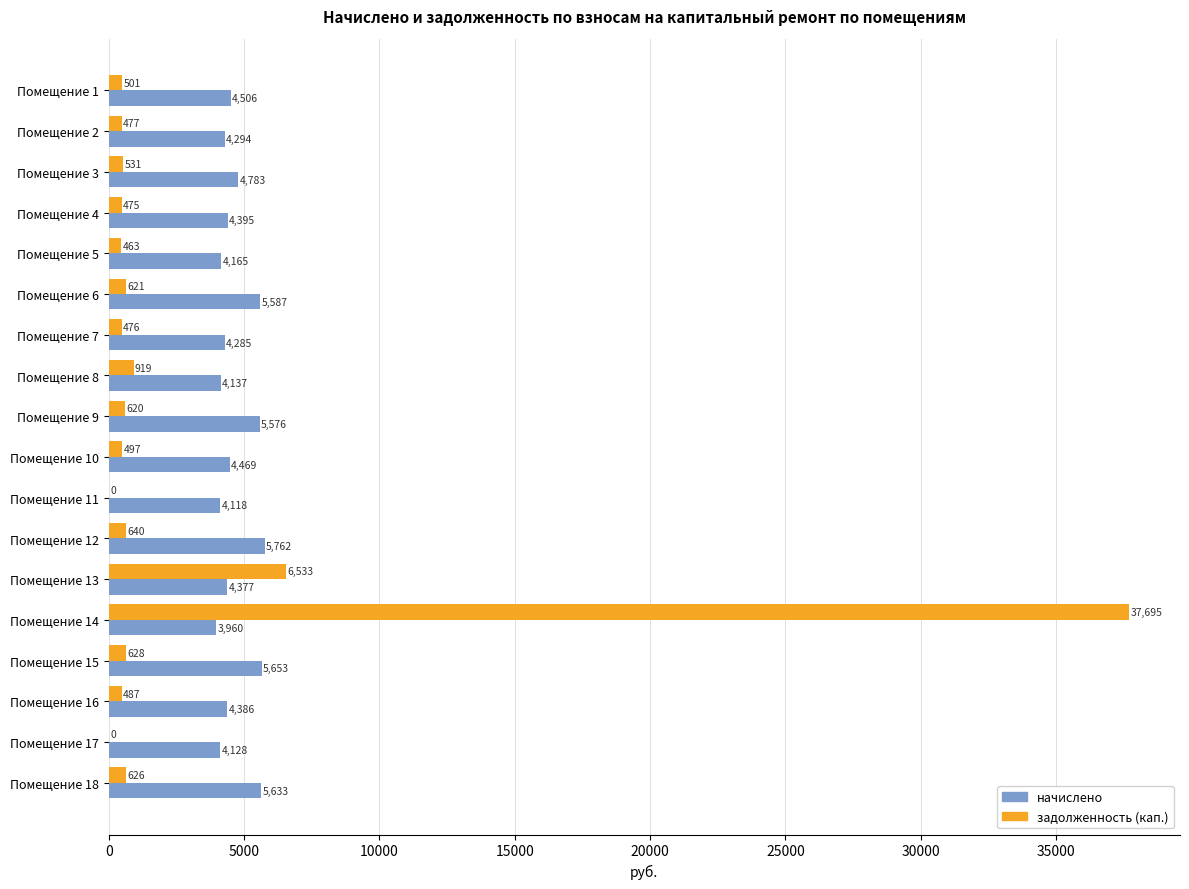

Is it true that начислено equals 2483.8 at Помещение 11?

False